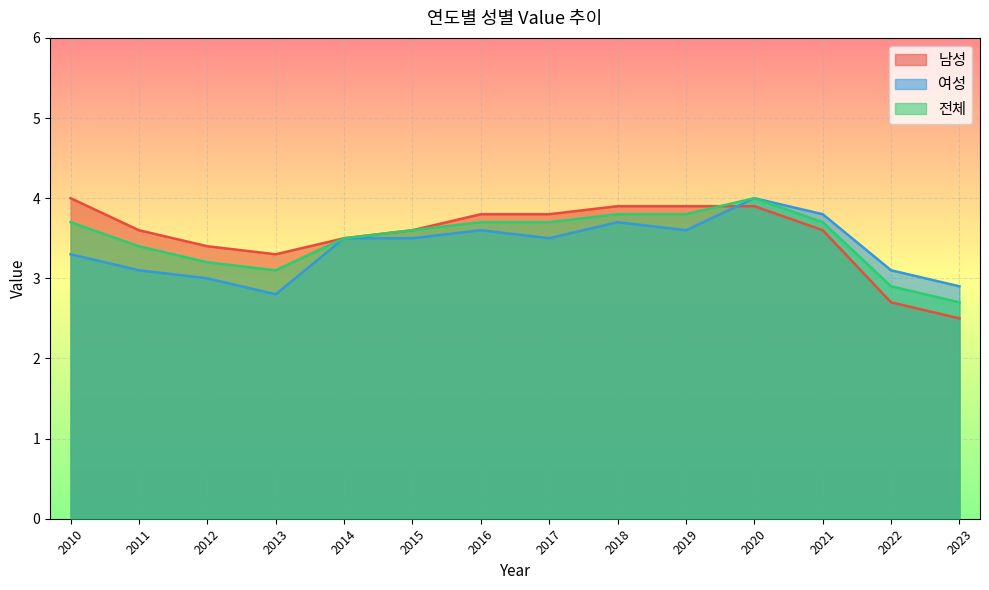

How many lines are shown in the chart?

3